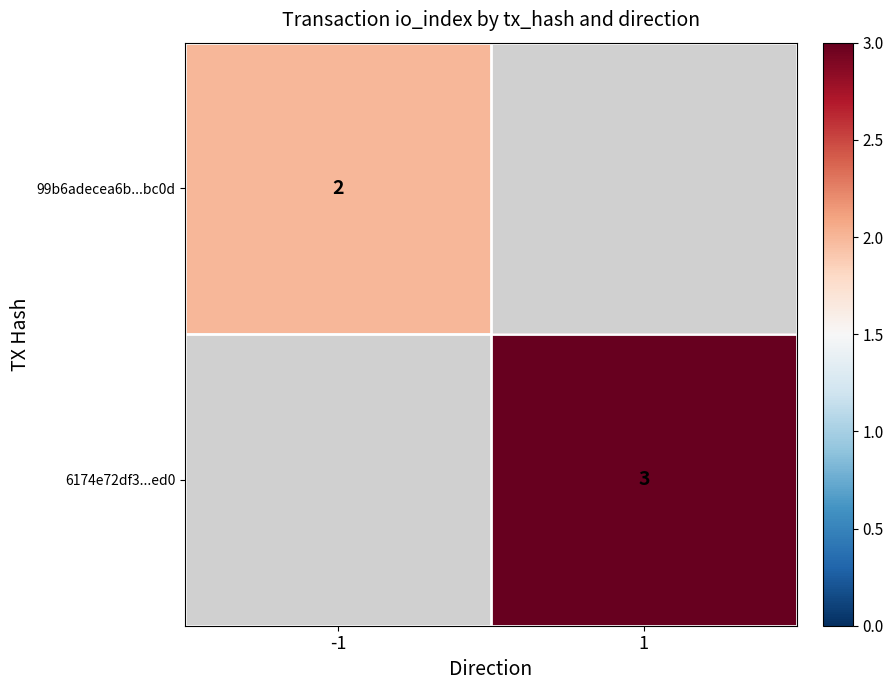

True or false: 99b6adecea6b...bc0d has a value of 1 at -1.

False